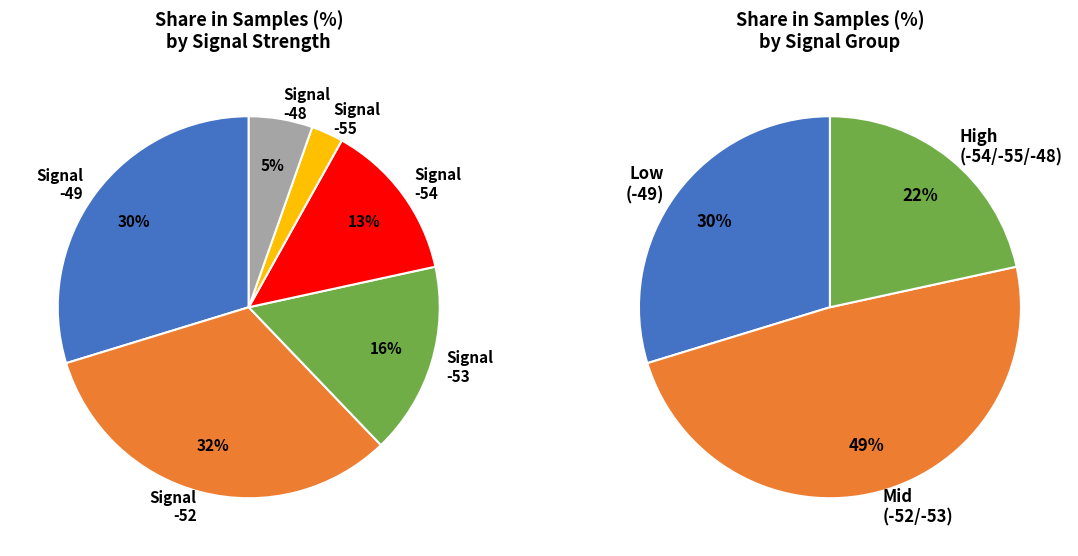

Does Signal -48 represent more than half of the total?

No